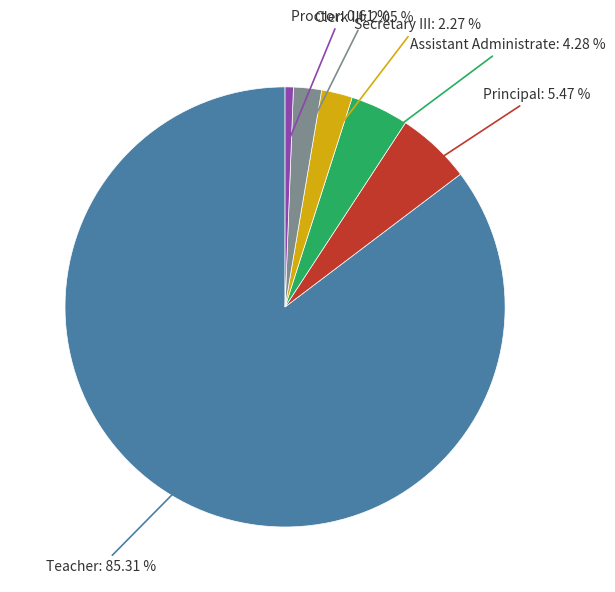

To the nearest percent, what is the average slice percentage?

17%